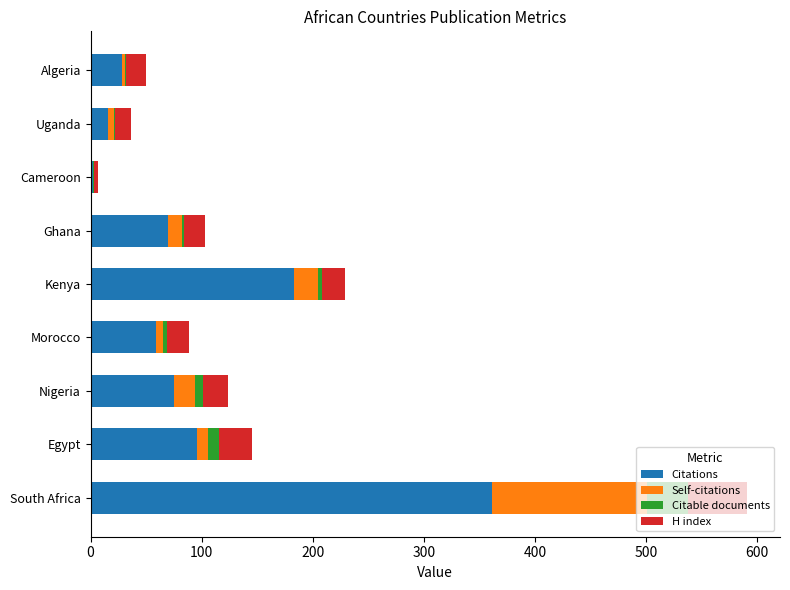

The value of Citations at Morocco is 92. True or false?

False